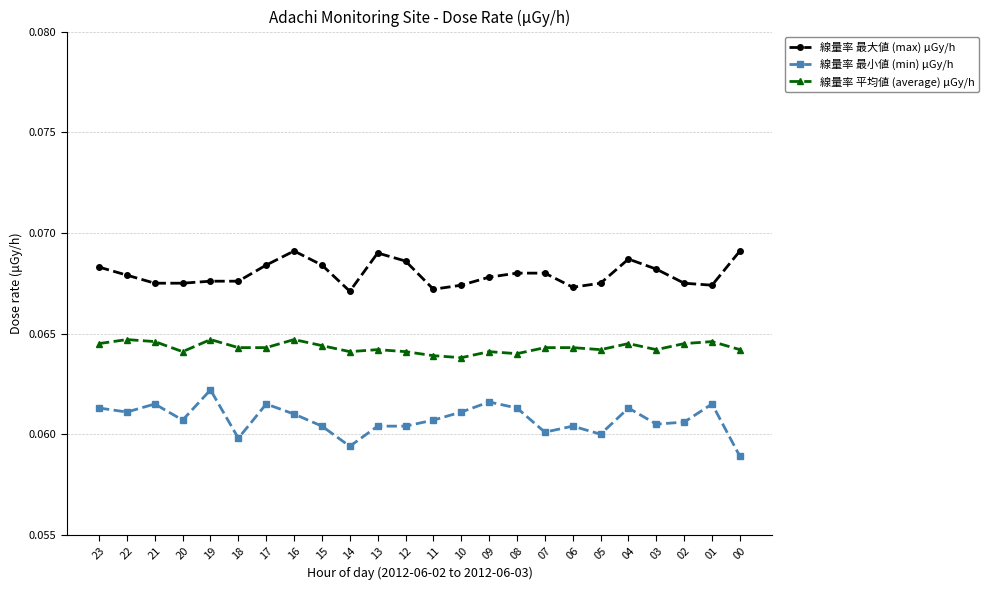

True or false: 線量率 最小値 (min) μGy/h and 線量率 最大値 (max) μGy/h cross at least once.

False